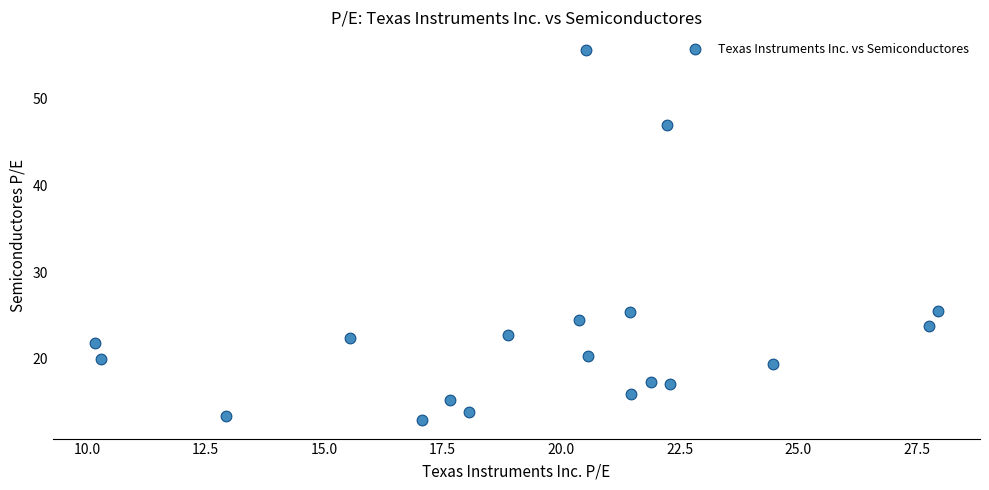

What is the range of Y values (max minus min)?

42.7